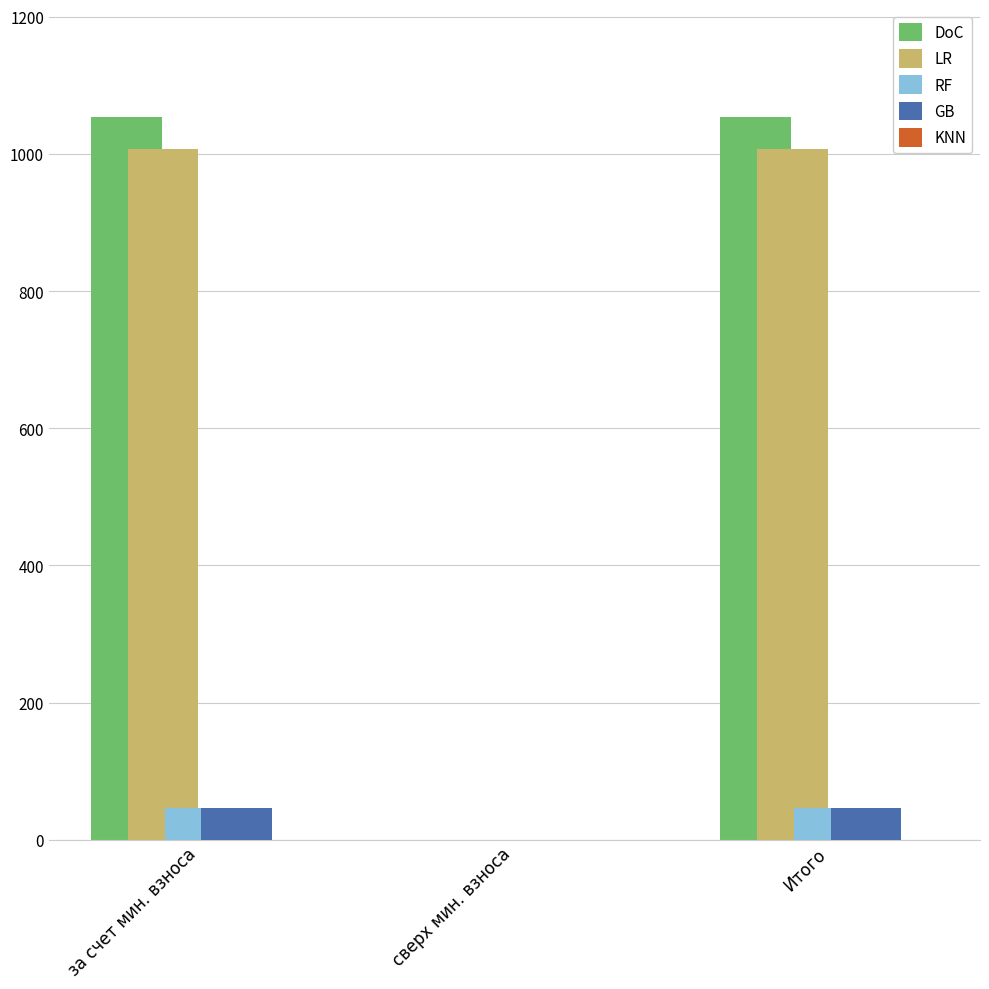

At which category is the sum across all series the highest?

за счет минимального взноса